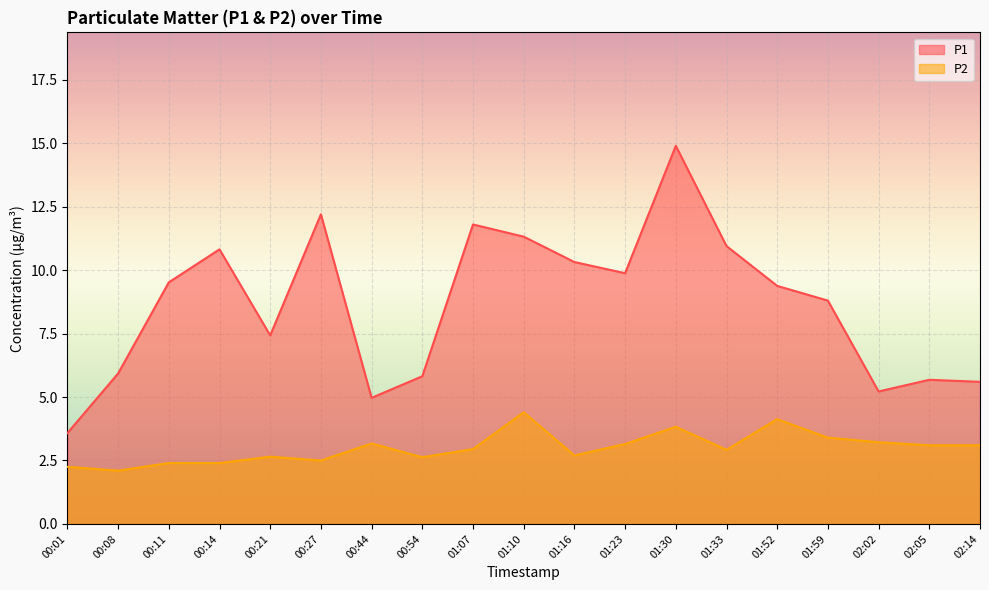

What is the spread (max minus min) of values at 01:07?

8.9